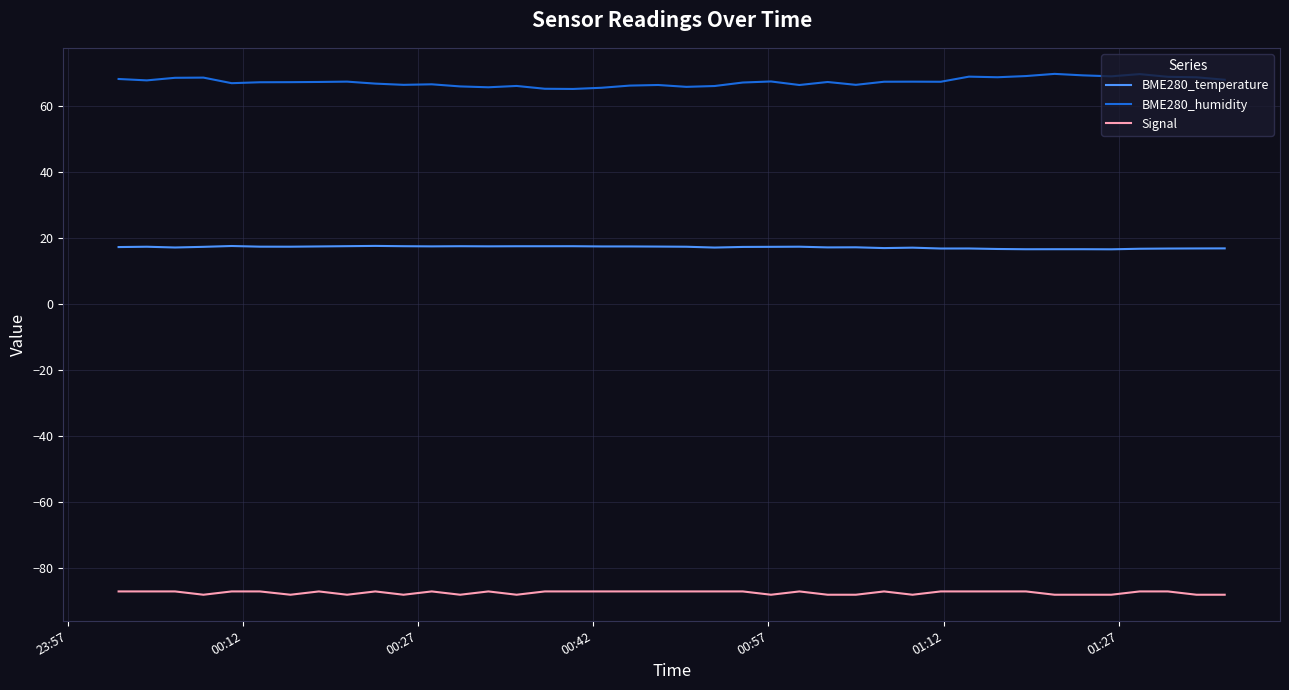

What is the minimum value shown in the chart?

-88.0